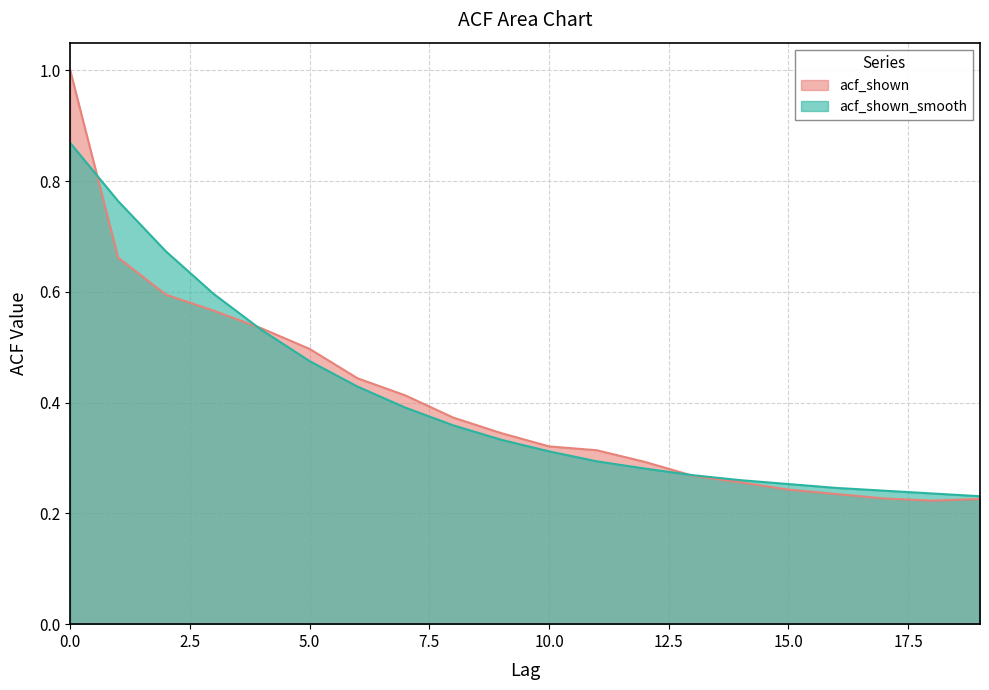

What is the difference between the second highest and second lowest values in the acf_shown_smooth series?

0.5